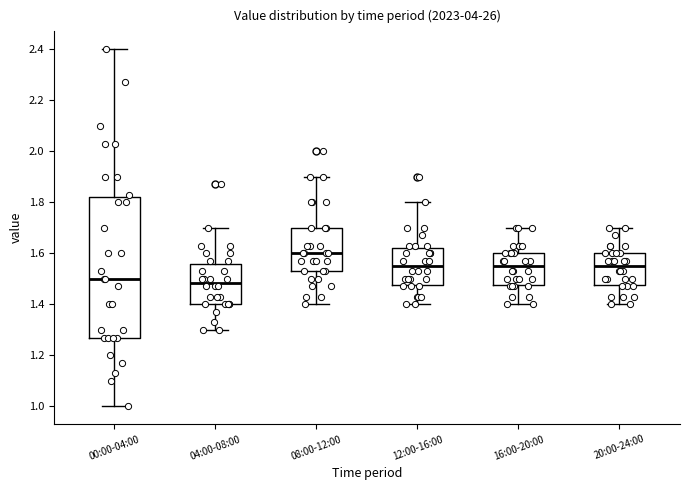

Where does the lower whisker of the box for 08:00-12:00 end on the y-axis? The values are not printed on the chart, so give them approximately, as read against the axis.

1.40